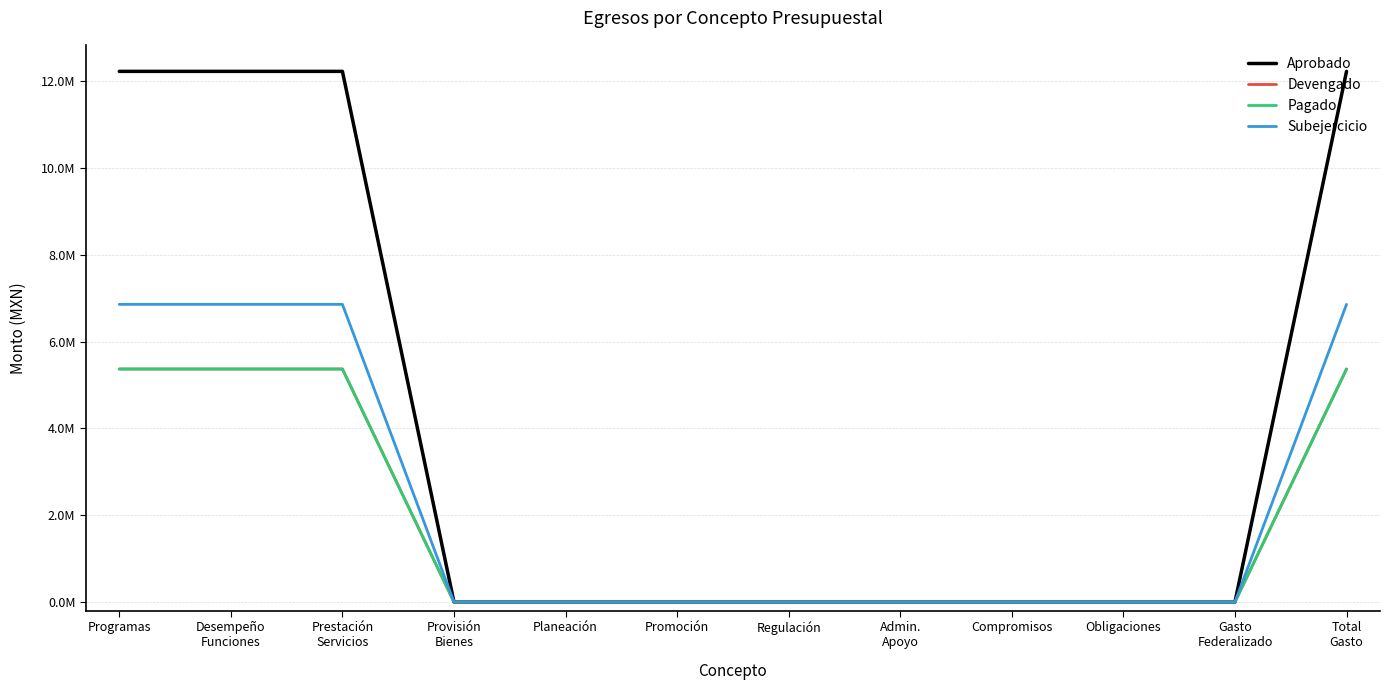

Is this an area chart (filled region under the line)?

No